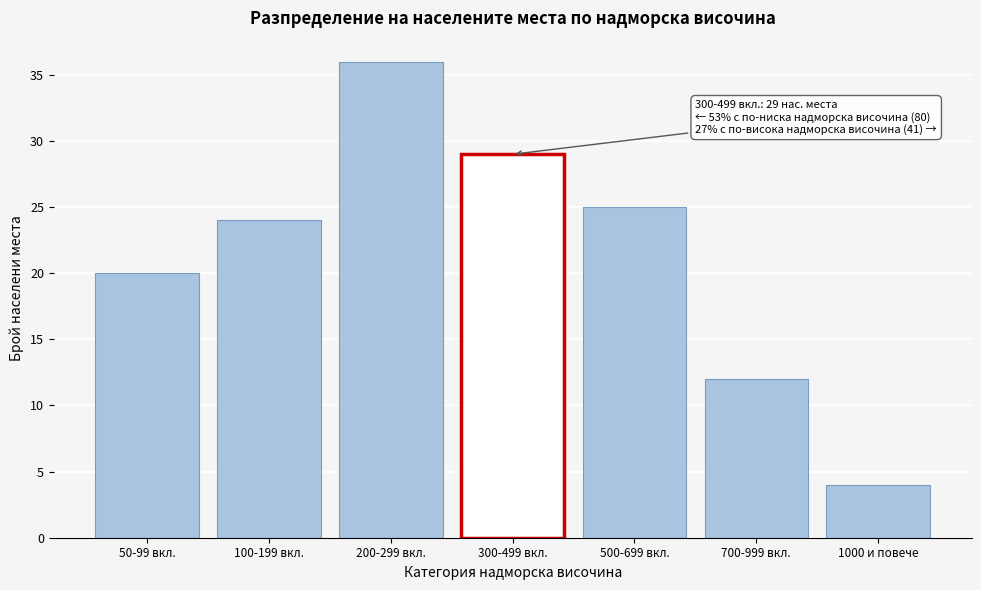

Reading left to right, list all the values displayed in this chart.

20	24	36	29	25	12	4